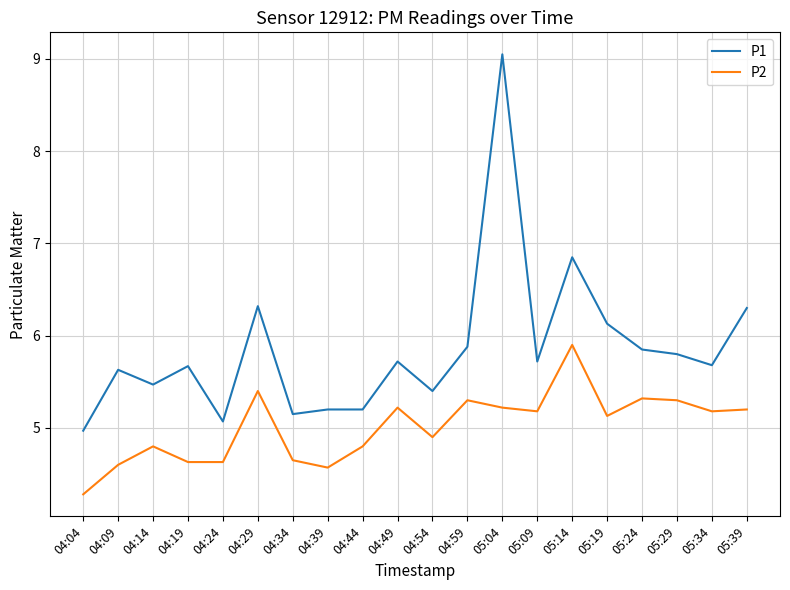

Is it true that P1 equals 1.3 at 04:39?

False